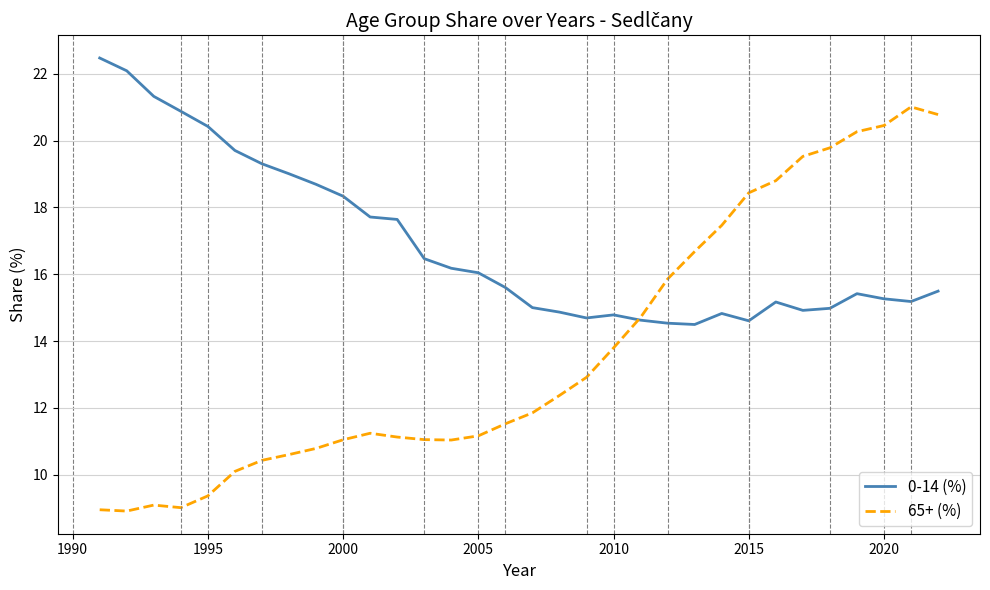

Rank the series by their maximum value, from highest to lowest.

0-14 (%), 65+ (%)